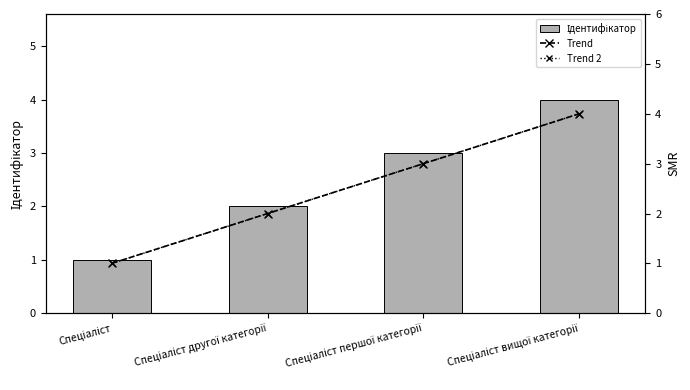

Read the Ідентифікатор value at Спеціаліст першої категорії.

3